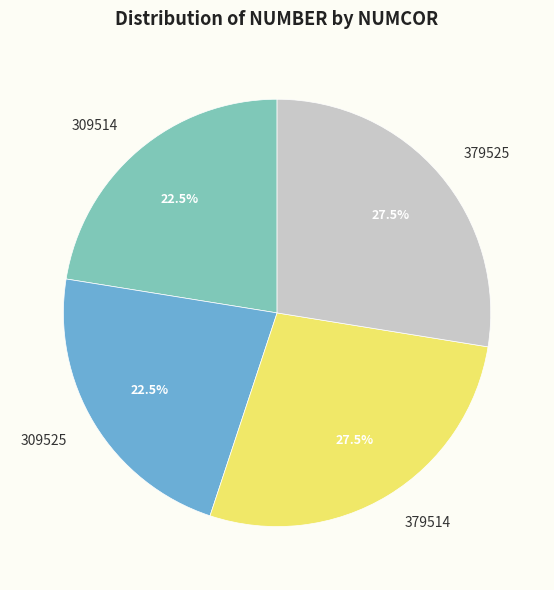

Approximately how many times larger is the value at 309514 compared to 379525?

0.8